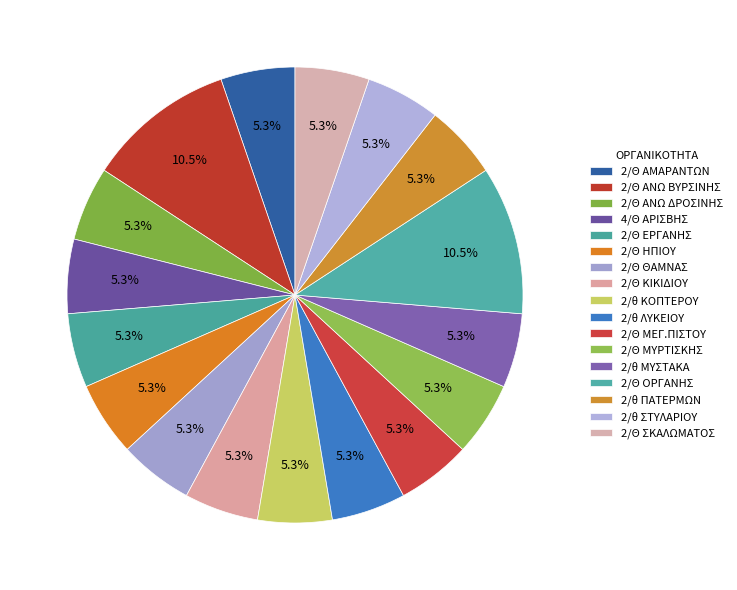

Is it true that 2/Θ ΣΚΑΛΩΜΑΤΟΣ is 13% of the pie?

False